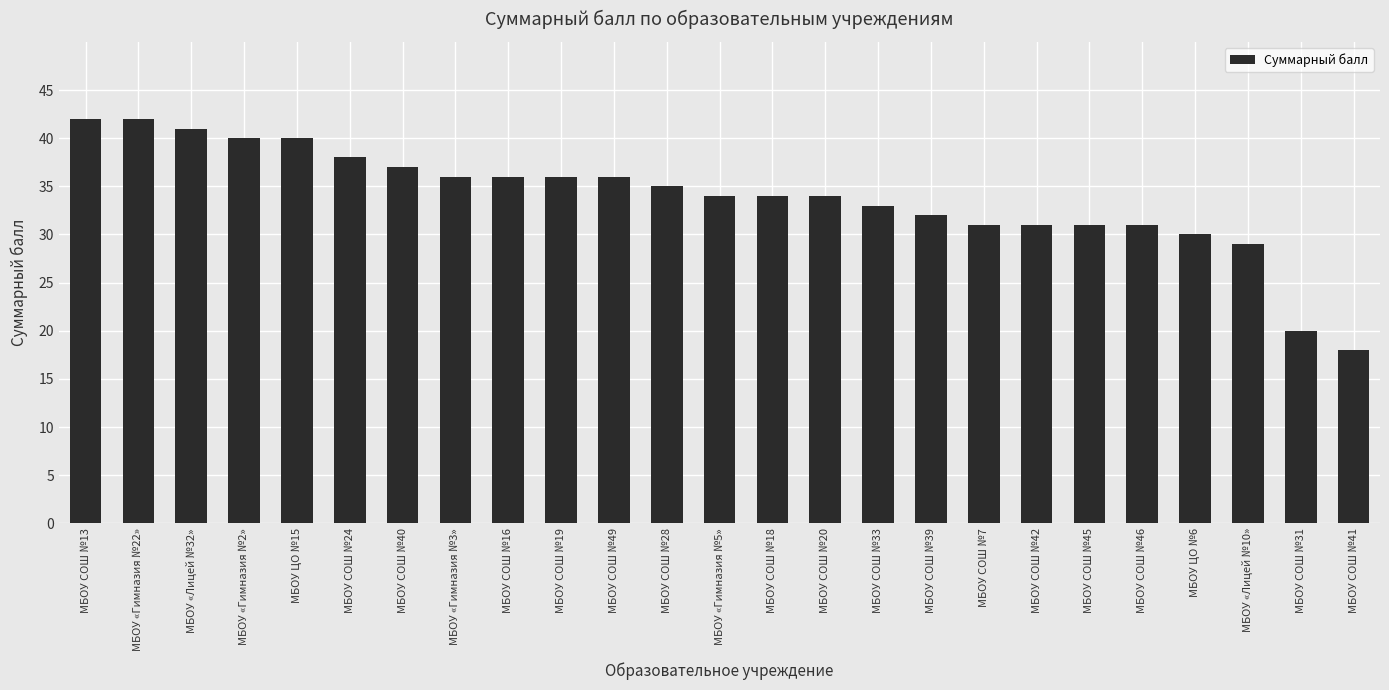

What is the difference between the maximum and minimum values?

24